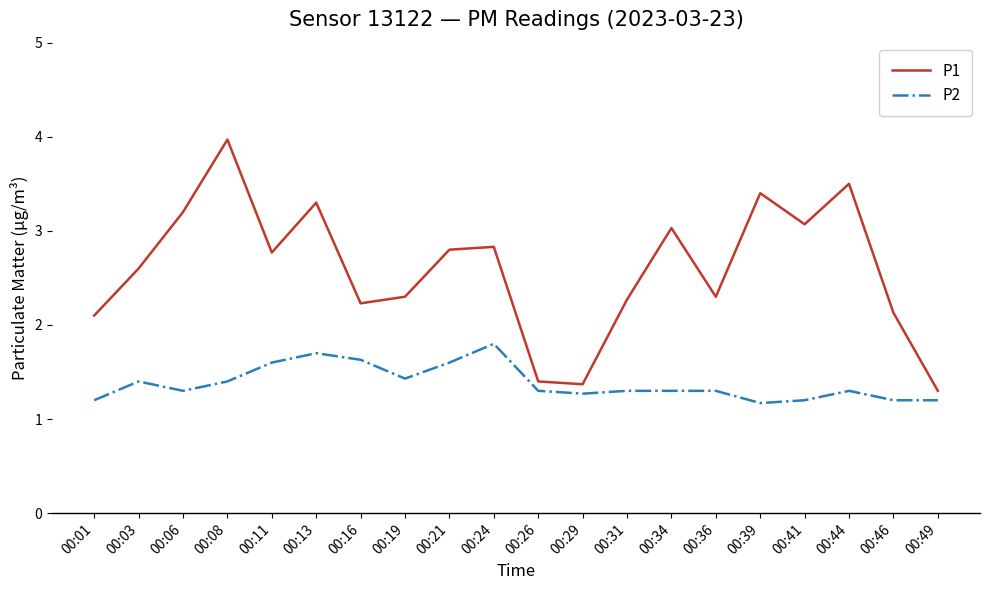

True or false: P1 has a value of 4.8 at 00:44.

False